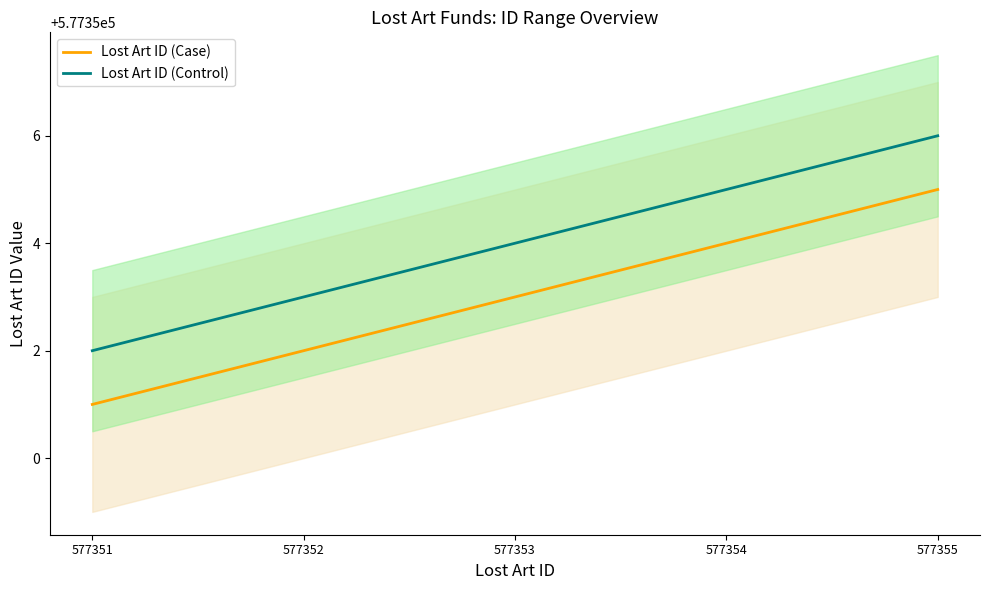

True or false: Lost Art ID (Case) has more than 0 interior local peaks.

False